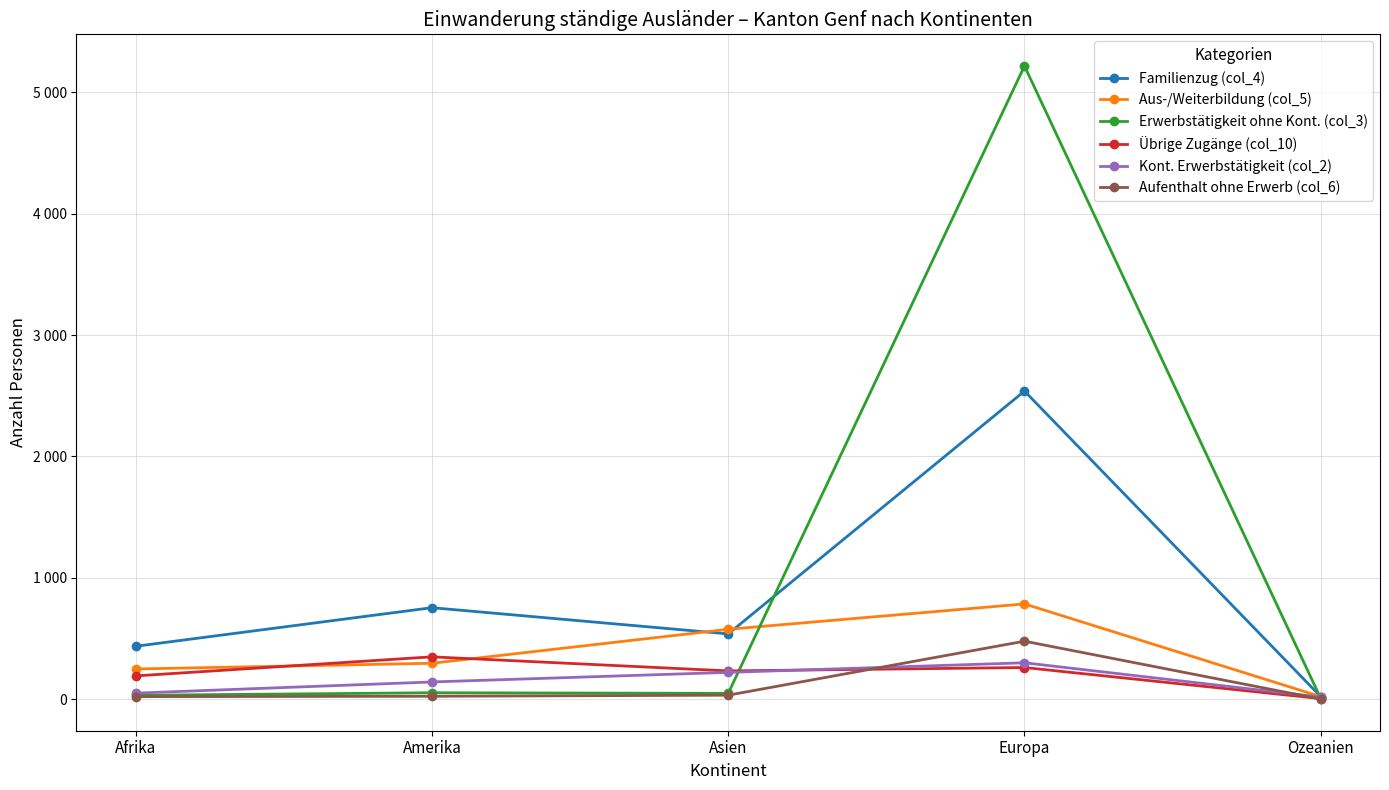

What is the label of the 2nd point from the left?

Amerika